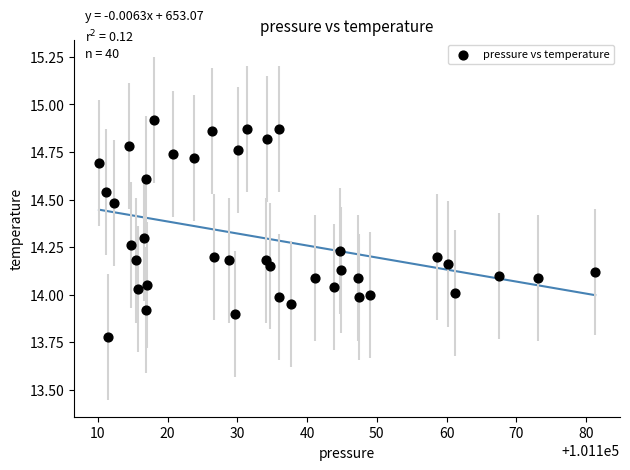

What is the range of Y values (max minus min)?

1.1